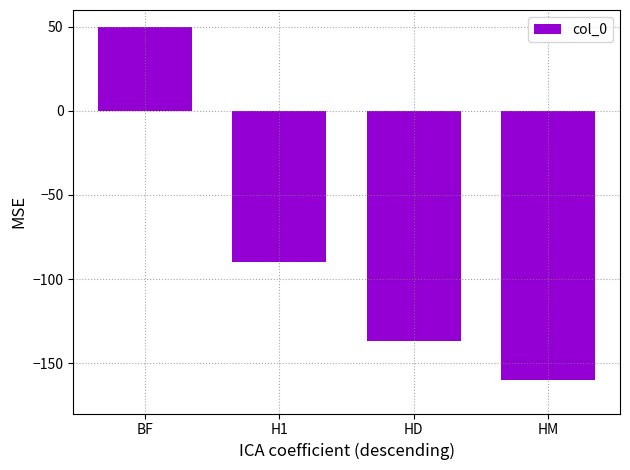

Reading left to right, list all the values displayed in this chart.

50.0	-90.0	-136.7	-160.0